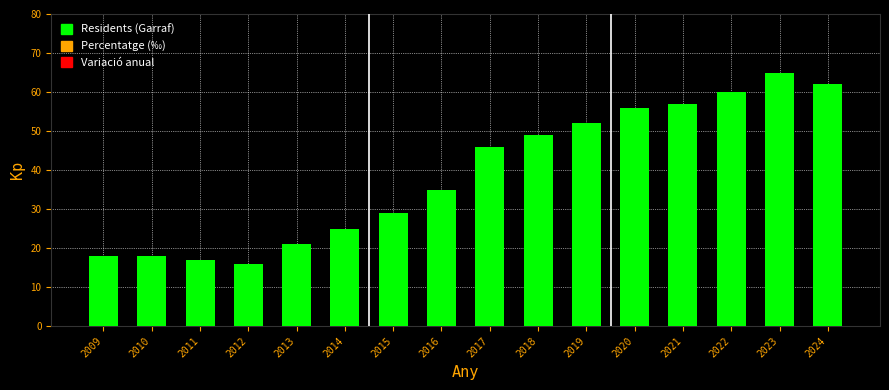

Reading left to right, what are all the values shown in this chart?

2009=18	2010=18	2011=17	2012=16	2013=21	2014=25	2015=29	2016=35	2017=46	2018=49	2019=52	2020=56	2021=57	2022=60	2023=65	2024=62